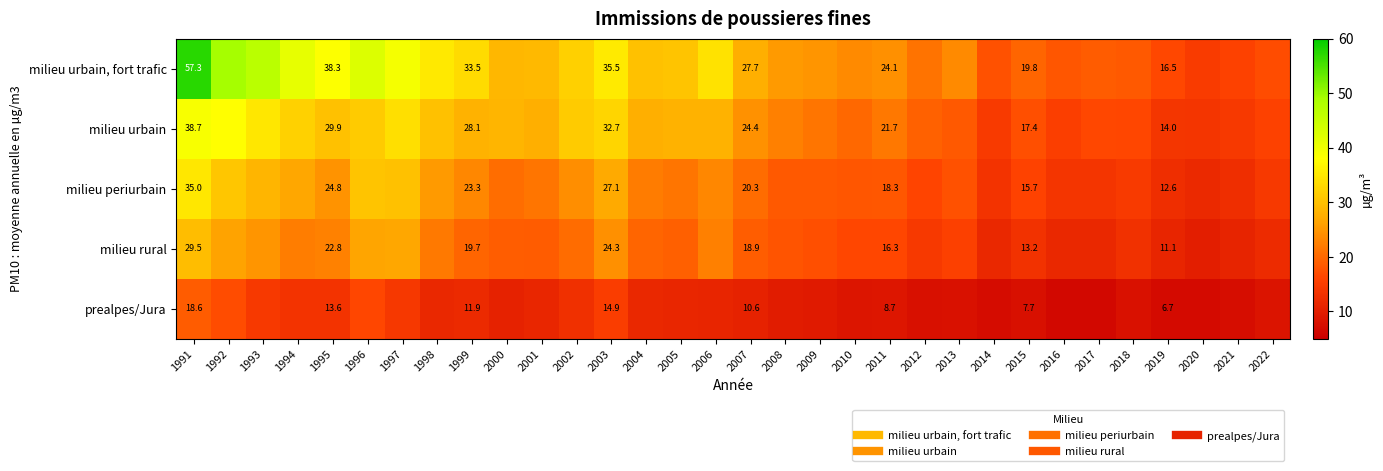

At 2021, list the series in order from smallest to largest.

prealpes/Jura, milieu rural, milieu periurbain, milieu urbain, milieu urbain, fort trafic